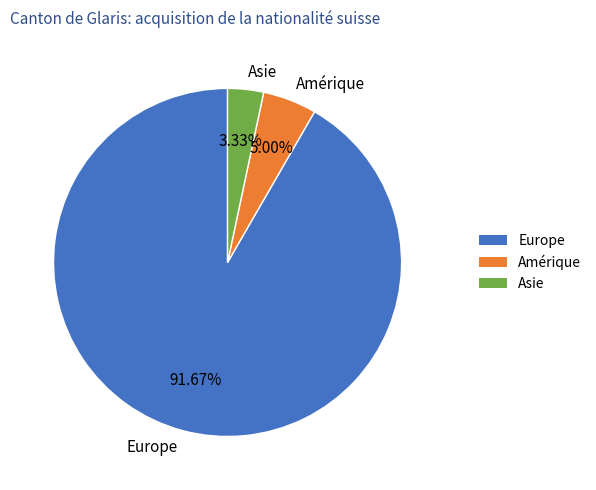

What is the majority slice?

Europe